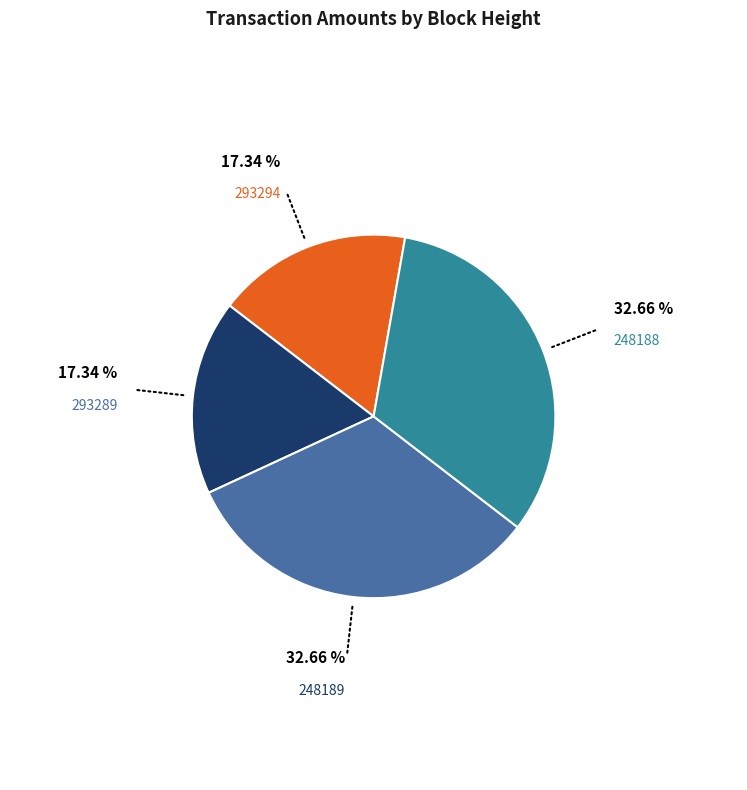

Between 248189 and 293294, which is larger?

248189